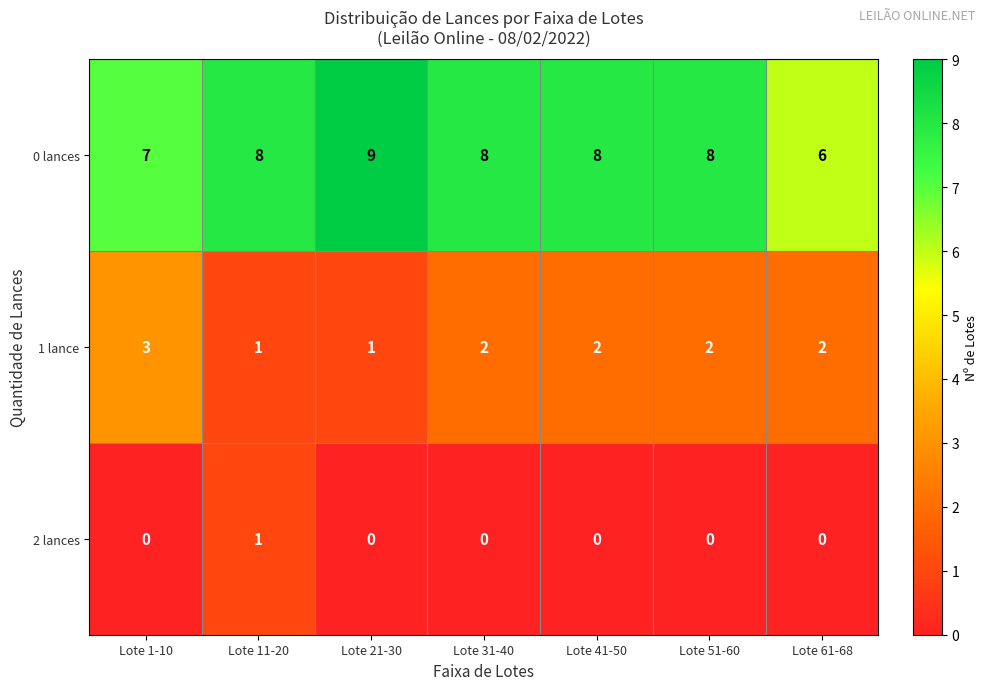

Which series has the largest total across all categories?

0 lances